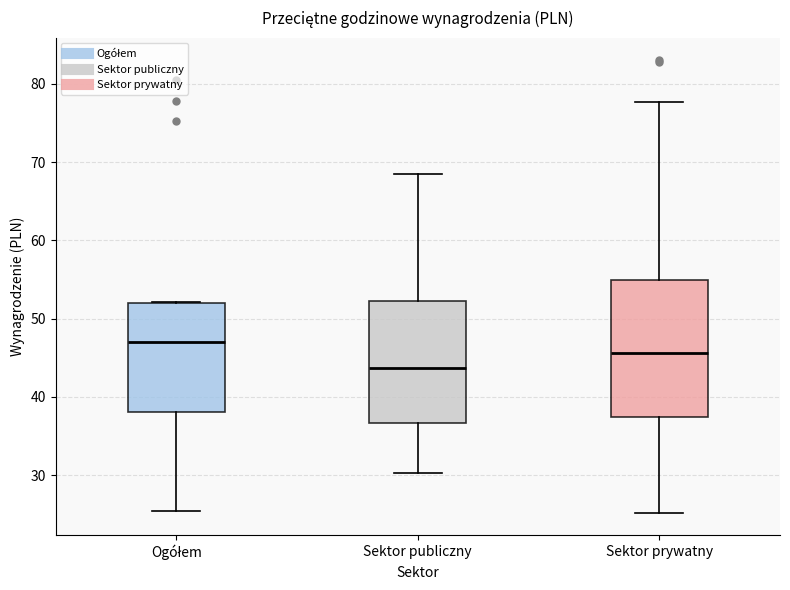

Reading left to right, read every box against the y-axis: the position of its median line, the range the box covers, and the ends of its whiskers. The values are not printed on the chart, so give them approximately, as read against the axis.

Ogółem: median 47, box 38 to 52, whiskers 25 to 52
Sektor publiczny: median 44, box 37 to 52, whiskers 30 to 68
Sektor prywatny: median 46, box 37 to 55, whiskers 25 to 78